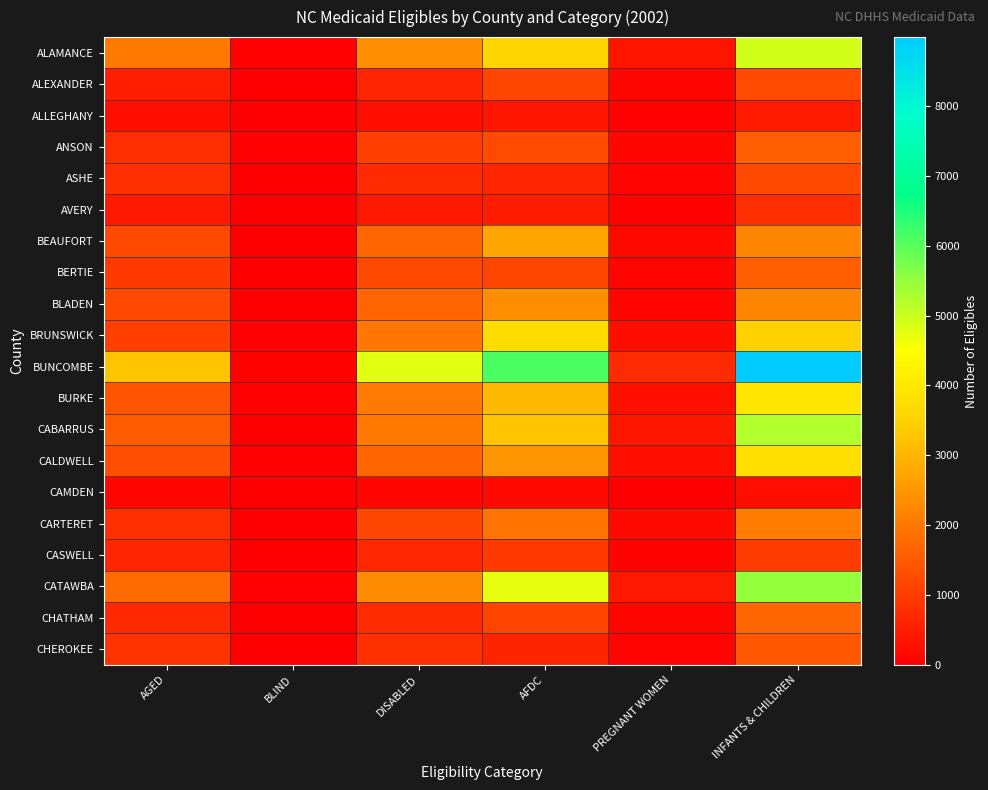

At which category does the chart reach its peak across all series?

INFANTS & CHILDREN